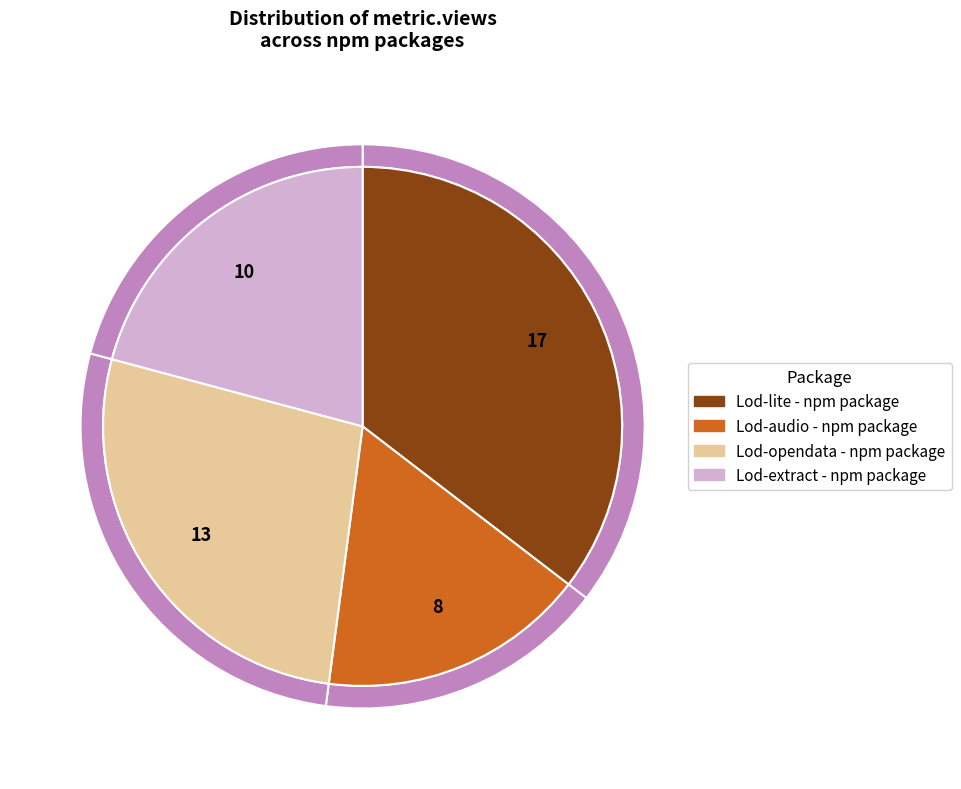

How many segments does this pie chart have?

4